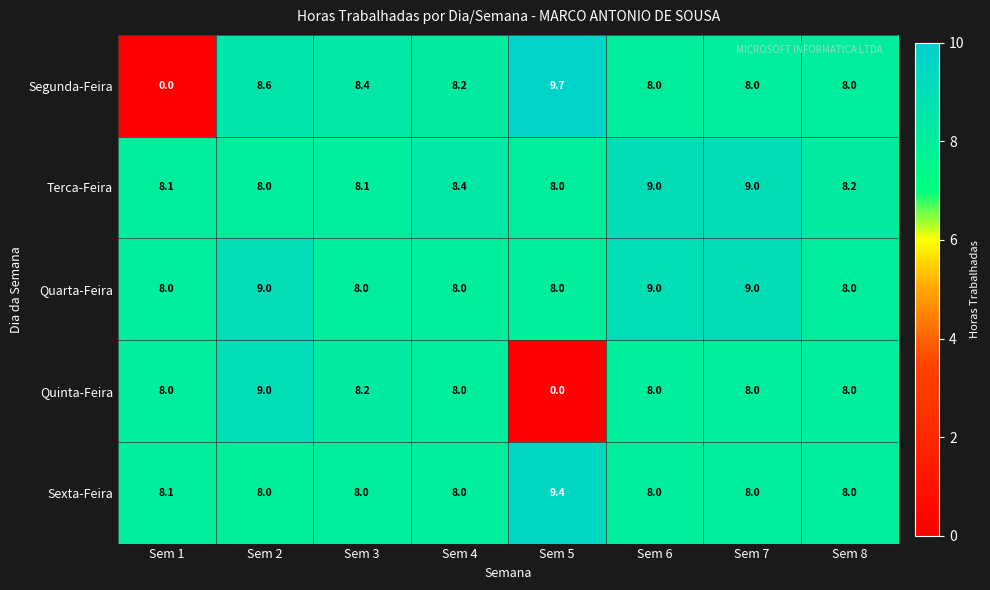

What is the spread (max minus min) of values at Sem 8?

0.2